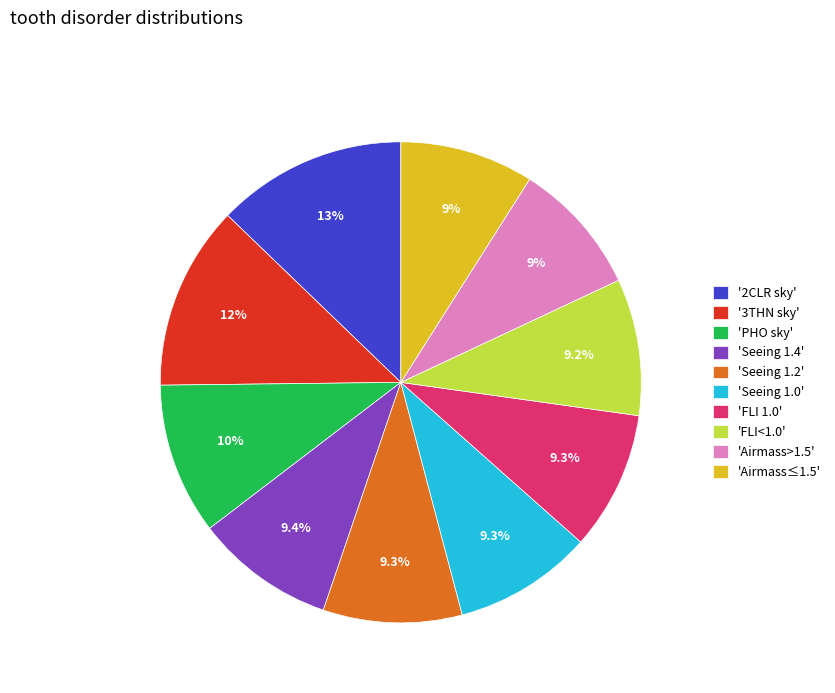

Is '3THN sky' the majority of the pie?

No